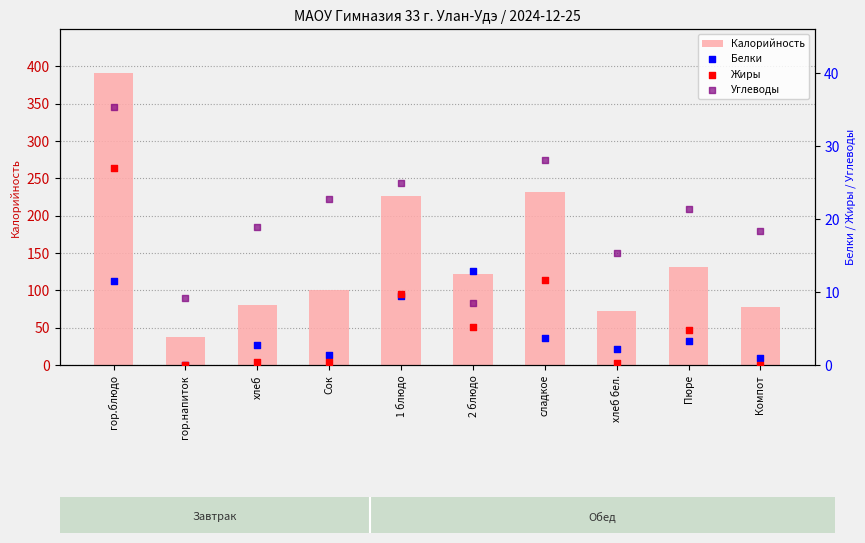

Which series has the widest spread of Y values?

Калорийность